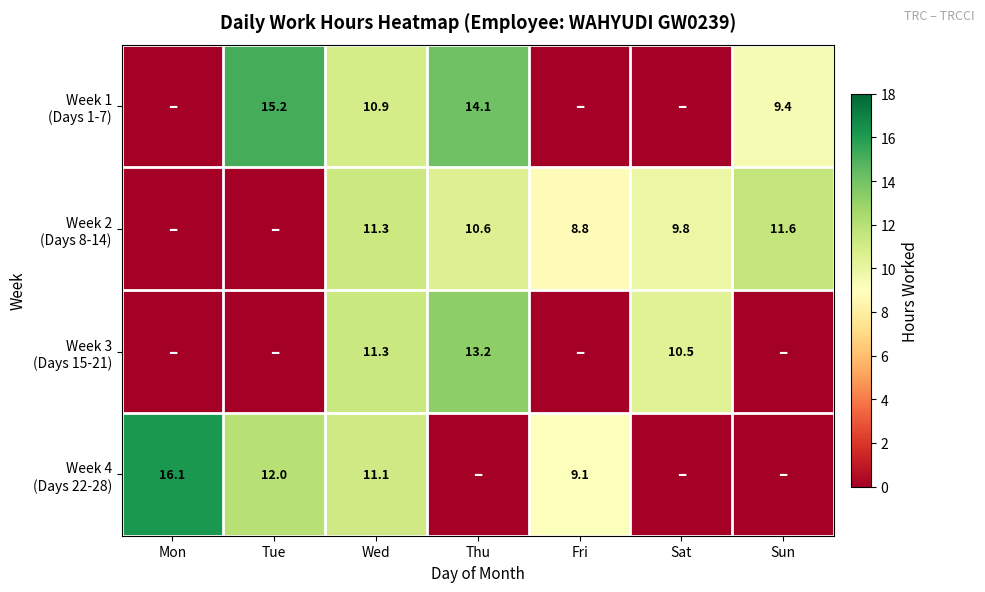

What is the total value across all series at Thu?

38.0